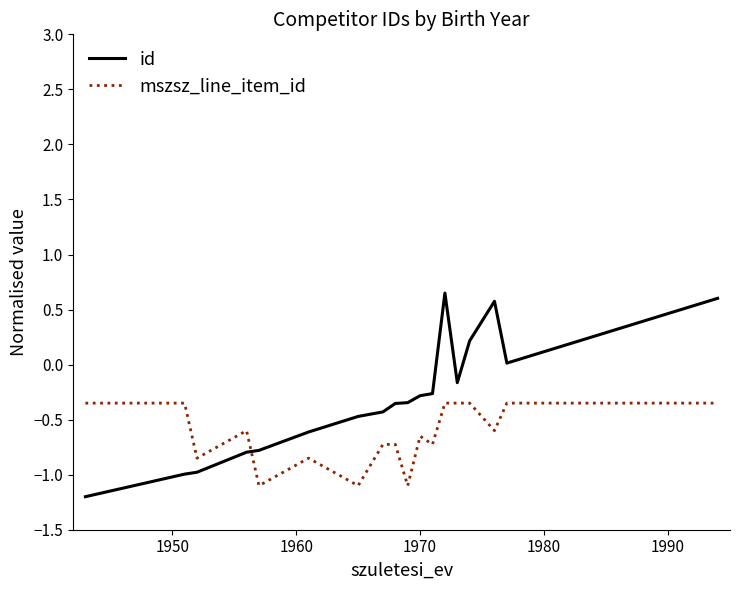

List the series in order of their peak value, highest first.

id, mszsz_line_item_id